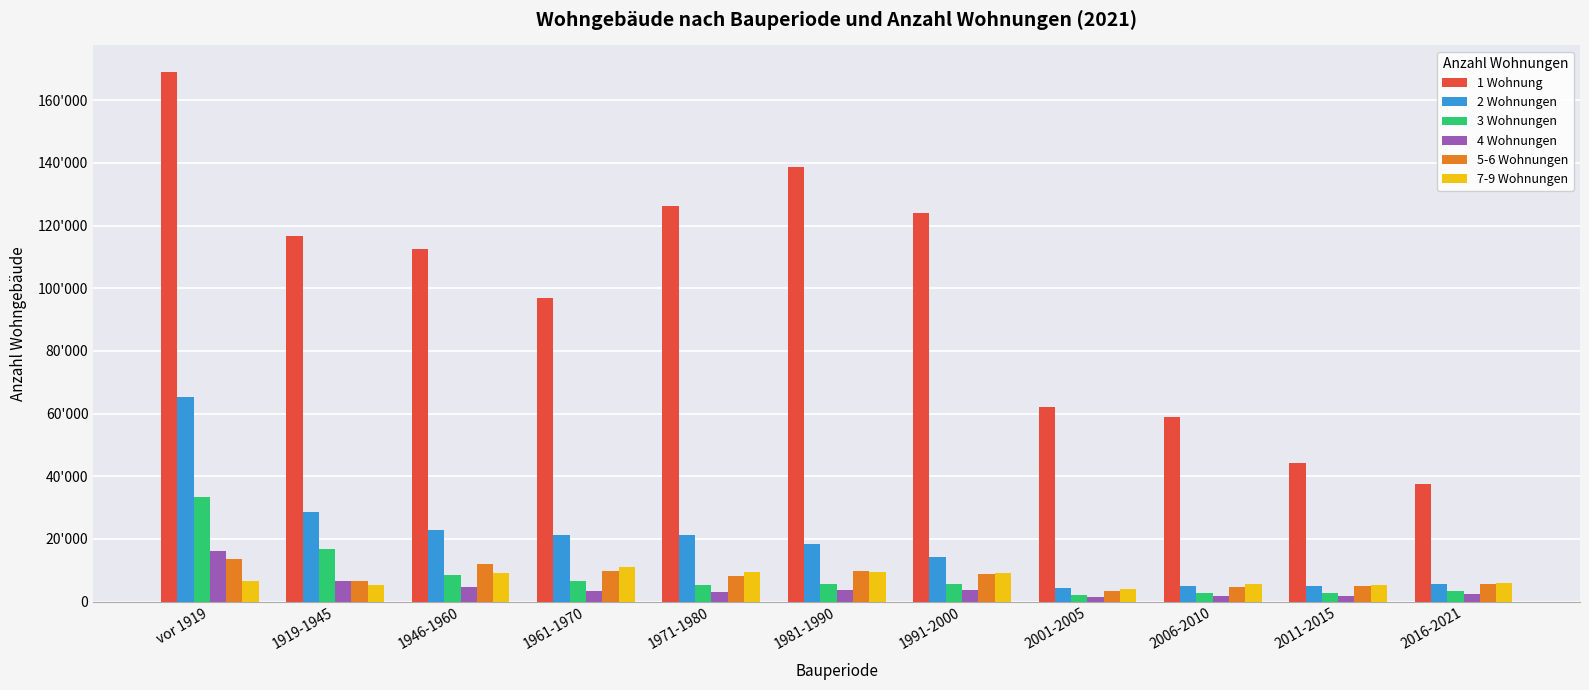

Reading left to right, what are all the values shown in this chart?

1 Wohnung: 169078	116843	112391	97007	126144	138846	124064	62060	59019	44108	37433
2 Wohnungen: 65436	28571	22744	21355	21322	18508	14194	4216	5071	4975	5512
3 Wohnungen: 33319	16787	8420	6418	5436	5587	5534	1967	2604	2729	3410
4 Wohnungen: 16016	6540	4574	3219	3042	3562	3531	1389	1809	1812	2265
5-6 Wohnungen: 13445	6448	11843	9692	8280	9701	8829	3409	4623	4924	5518
7-9 Wohnungen: 6706	5346	9243	10962	9448	9273	9190	4025	5682	5280	5862